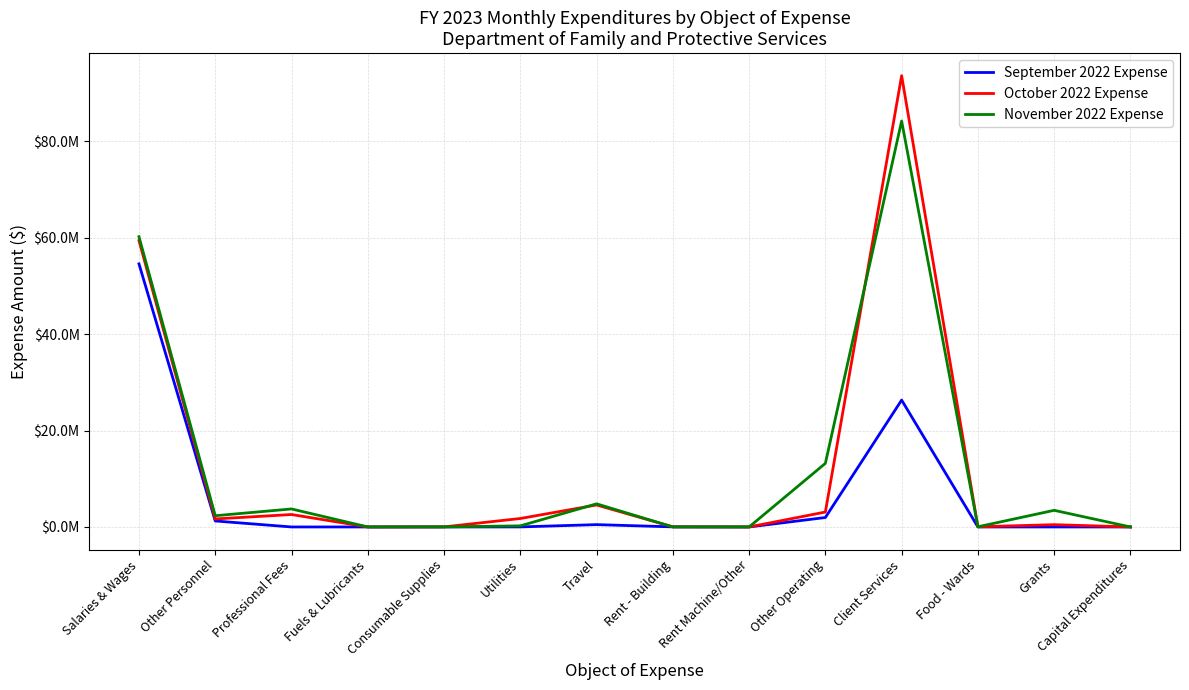

Reading left to right, list all the values displayed in this chart.

September 2022 Expense: Salaries & Wages=54602695.0	Other Personnel=1242942.0	Professional Fees=0.0	Fuels & Lubricants=0.0	Consumable Supplies=3755.0	Utilities=8751.0	Travel=483748.0	Rent - Building=18220.0	Rent Machine/Other=0.0	Other Operating=1961010.0	Client Services=26334884.0	Food - Wards=988.0	Grants=0.0	Capital Expenditures=0.0
October 2022 Expense: Salaries & Wages=59433451.0	Other Personnel=1660855.0	Professional Fees=2582947.0	Fuels & Lubricants=0.0	Consumable Supplies=13522.0	Utilities=1755792.0	Travel=4564397.0	Rent - Building=25621.0	Rent Machine/Other=0.0	Other Operating=3099617.0	Client Services=93648667.0	Food - Wards=34071.0	Grants=475804.0	Capital Expenditures=0.0
November 2022 Expense: Salaries & Wages=60239986.3	Other Personnel=2332712.2	Professional Fees=3737904.7	Fuels & Lubricants=0.0	Consumable Supplies=12863.4	Utilities=228696.0	Travel=4799910.3	Rent - Building=3550.0	Rent Machine/Other=229.0	Other Operating=13201528.0	Client Services=84245079.3	Food - Wards=38635.2	Grants=3452291.9	Capital Expenditures=0.0